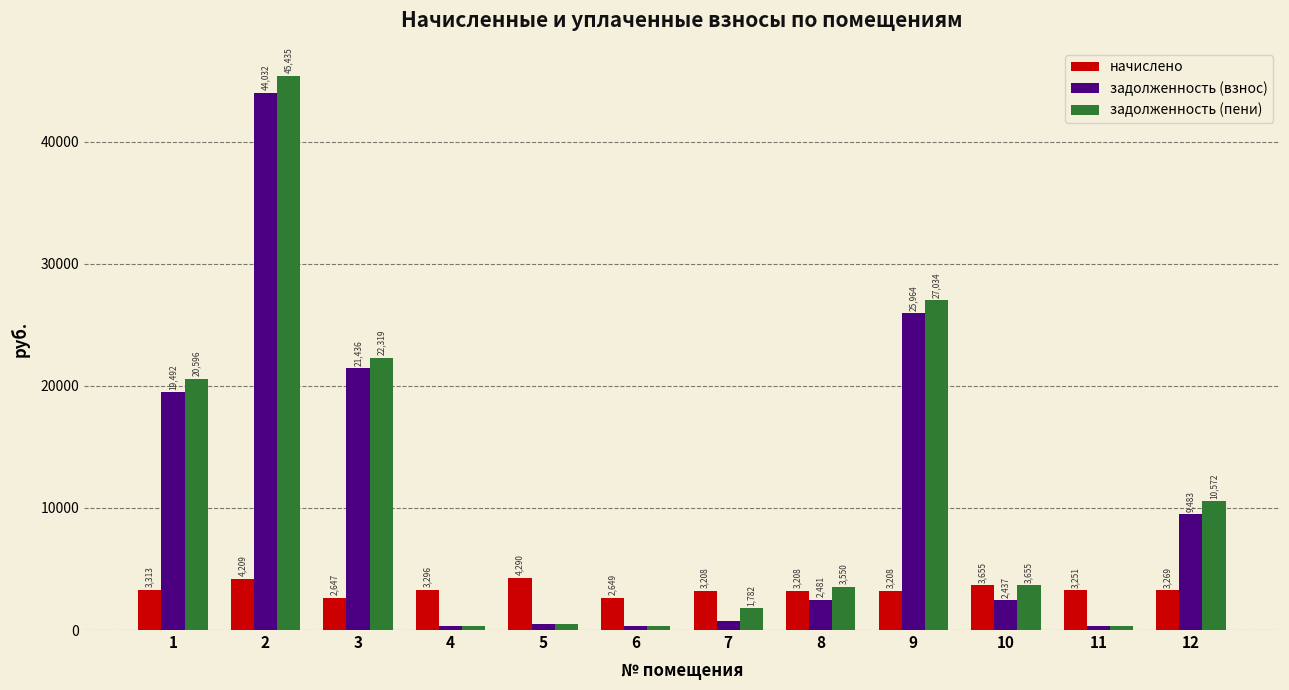

What is the difference between the maximum and minimum values in the задолженность (взнос) series?

43737.9